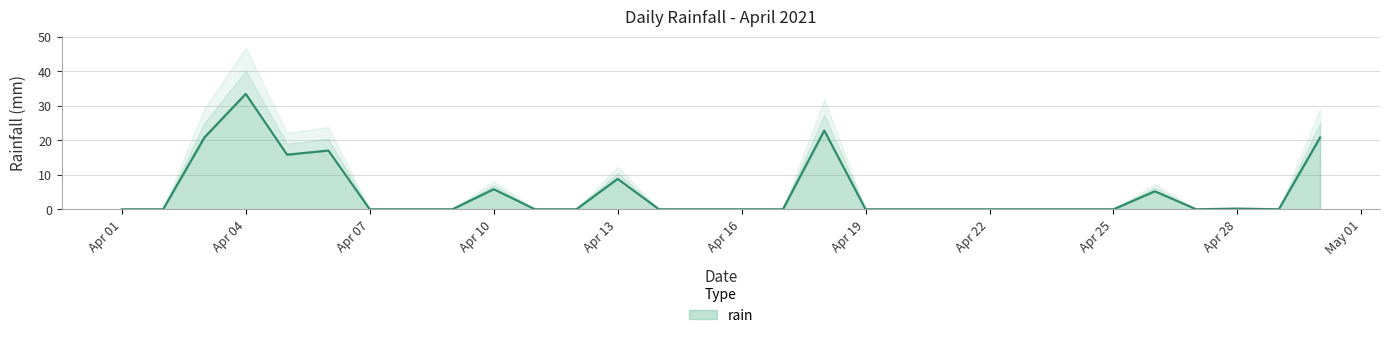

What is the maximum value for rain?

33.4